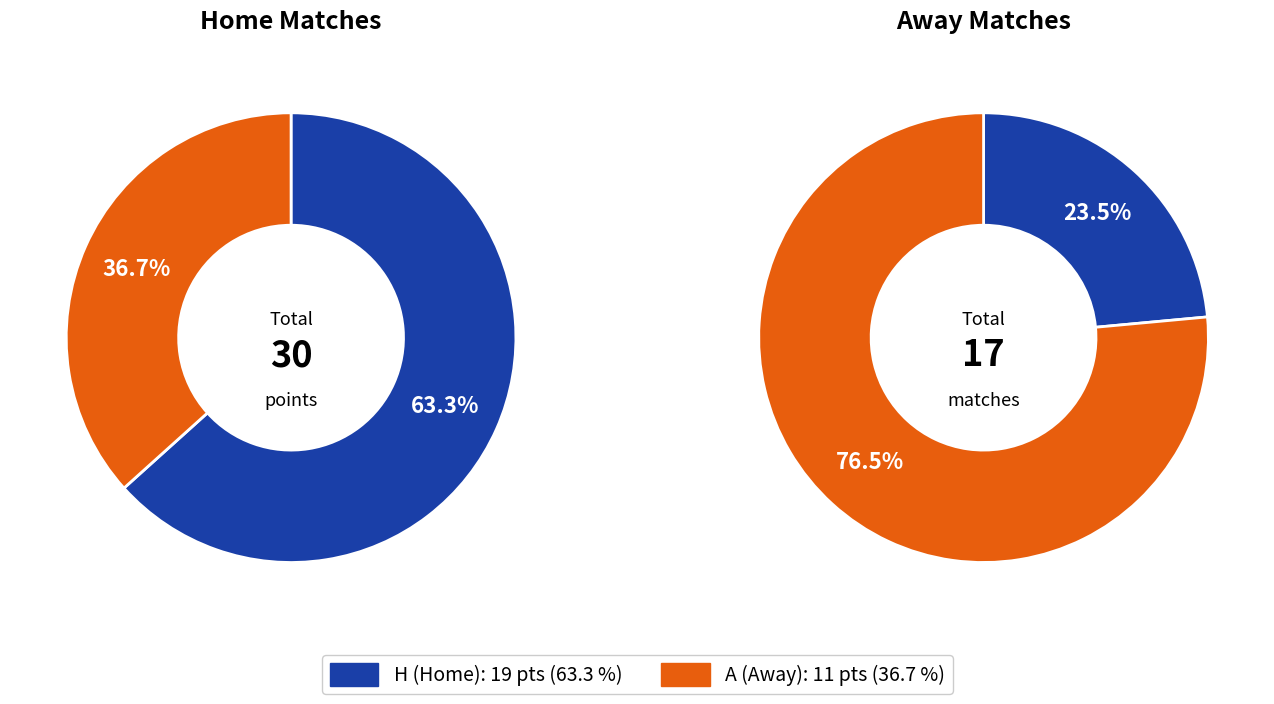

What is the ratio of the value at A to the value at H?

0.6